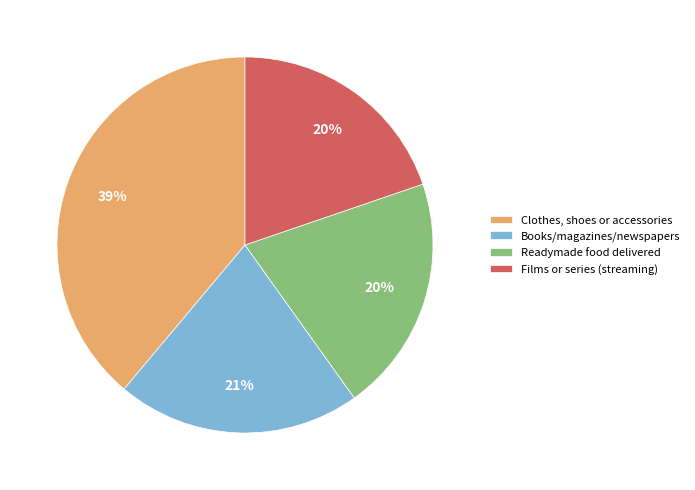

The Readymade food delivered slice represents 15% of the pie. True or false?

False